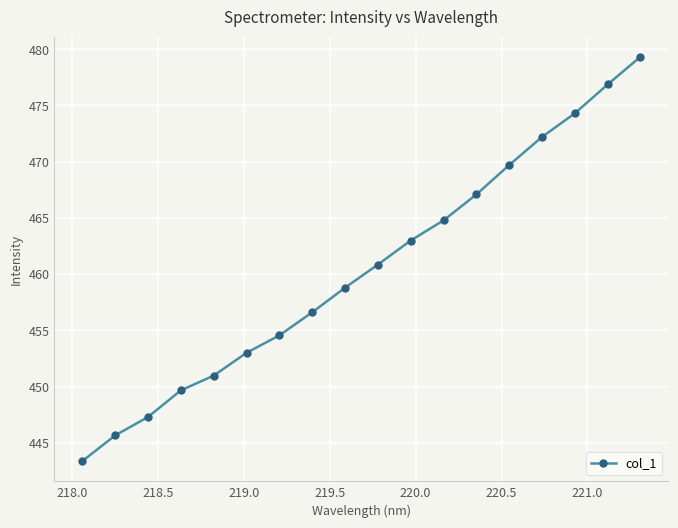

What is the difference between the maximum and minimum values?

36.0